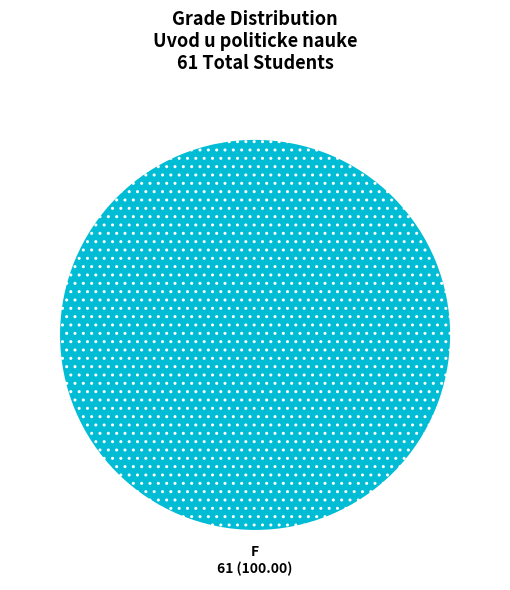

Is it true that F is 100% of the pie?

True